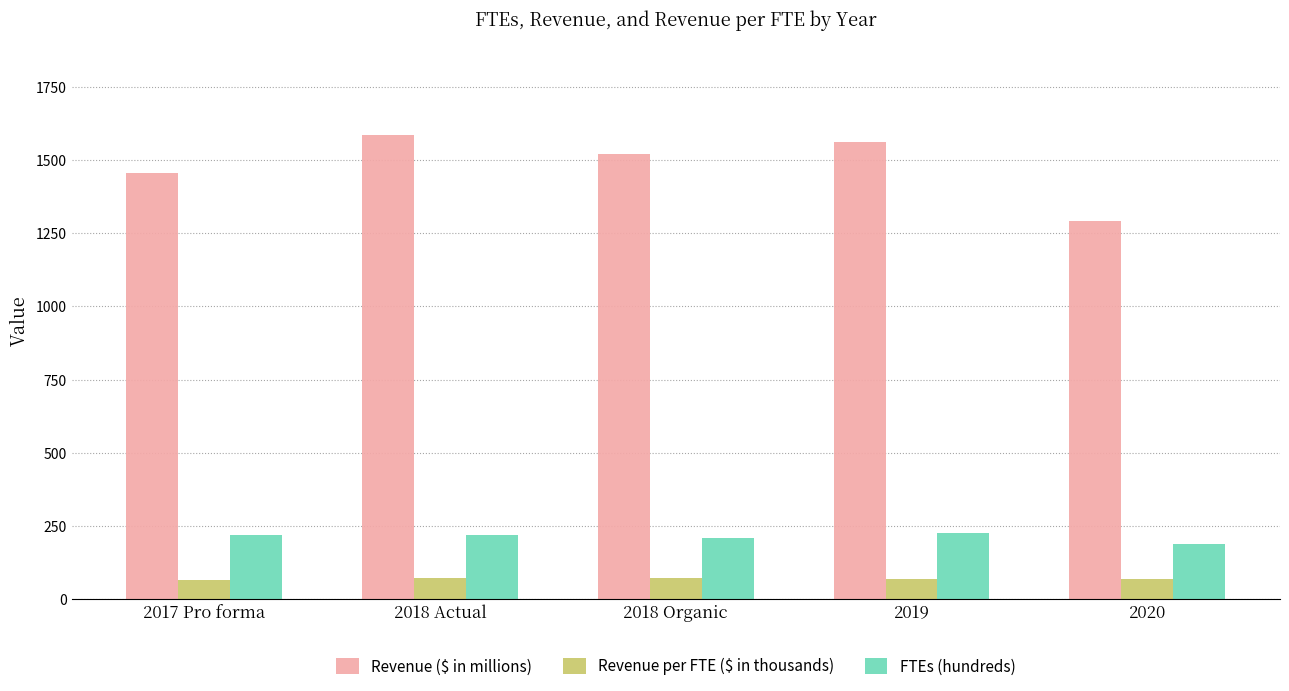

What is the difference between the highest and lowest values at 2018 Actual?

1514.0